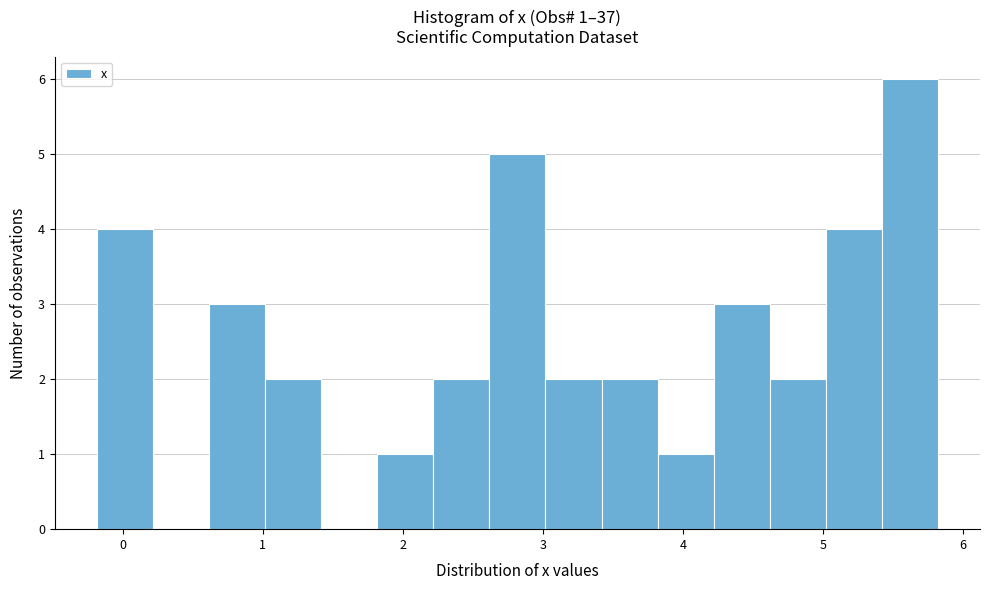

Over which range of the x-axis is the bar tallest?

5.4 to 5.8